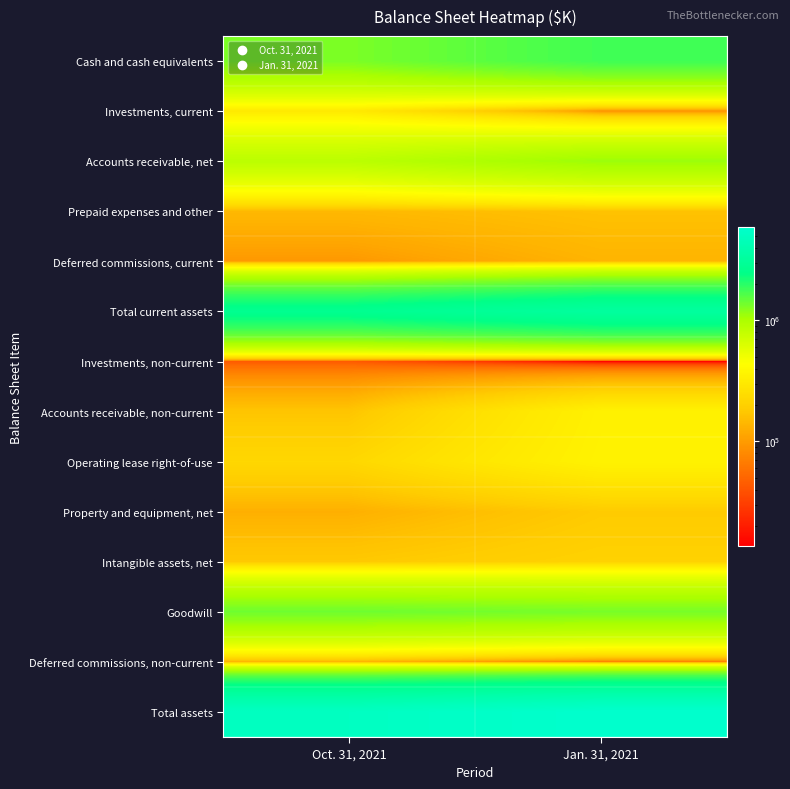

Which has a higher value, Oct. 31, 2021 or Jan. 31, 2021?

Jan. 31, 2021